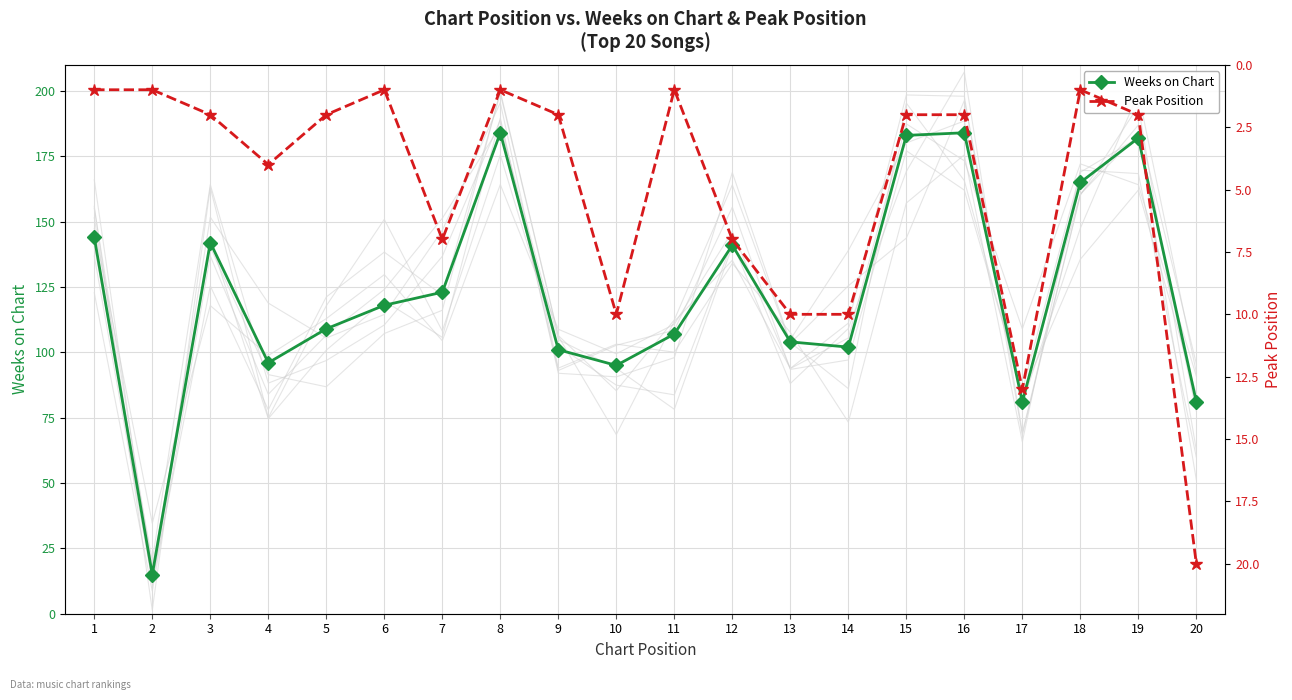

In Peak Position, how many points are lower than both neighbors (excluding endpoints)?

4